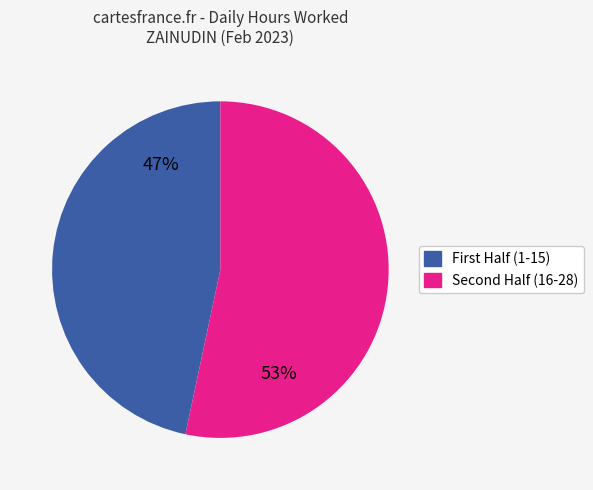

Count the number of slices in the pie.

2